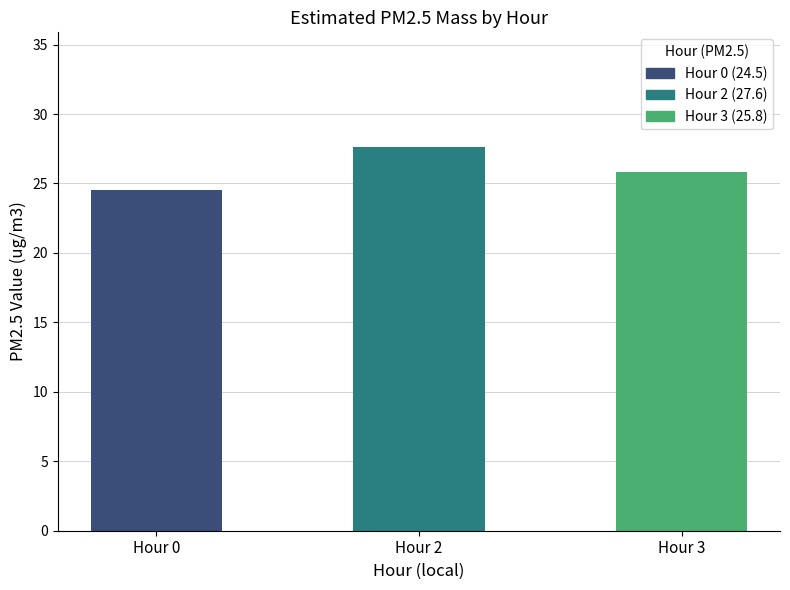

At which label is the value closest to 26?

Hour 3